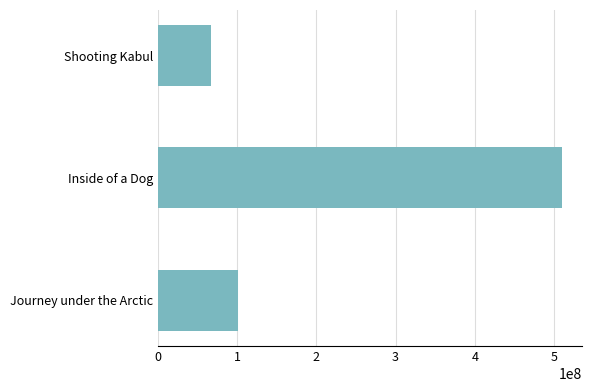

Does the chart contain any negative values?

No